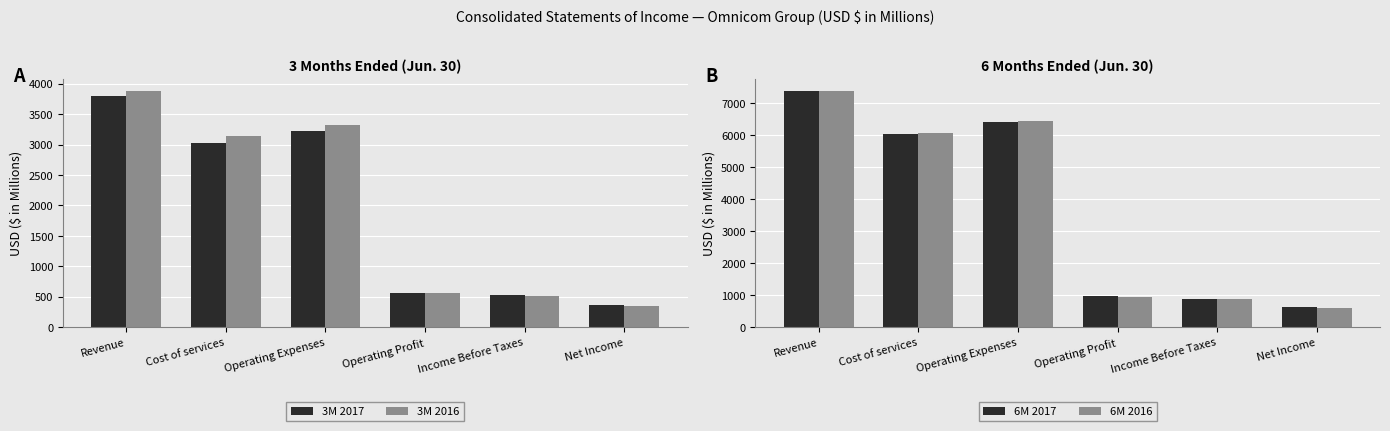

Reading left to right, transcribe all the data shown in this chart.

3M 2017: Revenue=3790.1	Cost of services=3033.1	Operating Expenses=3224.6	Operating Profit=565.5	Income Before Taxes=520.2	Net Income=355.1
3M 2016: Revenue=3884.9	Cost of services=3139.2	Operating Expenses=3323.1	Operating Profit=561.8	Income Before Taxes=517.0	Net Income=351.9
6M 2017: Revenue=7377.6	Cost of services=6029.2	Operating Expenses=6402.1	Operating Profit=975.5	Income Before Taxes=890.6	Net Income=617.5
6M 2016: Revenue=7384.0	Cost of services=6063.9	Operating Expenses=6430.1	Operating Profit=953.9	Income Before Taxes=869.0	Net Income=588.2